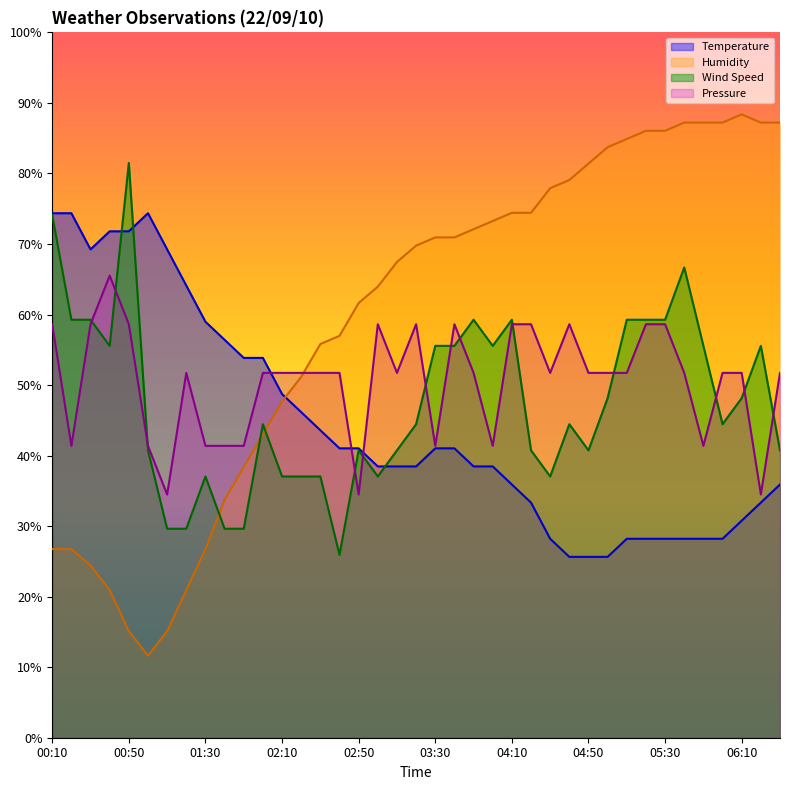

Is the value of Pressure at 03:50 greater than the value of Humidity at 01:40?

Yes